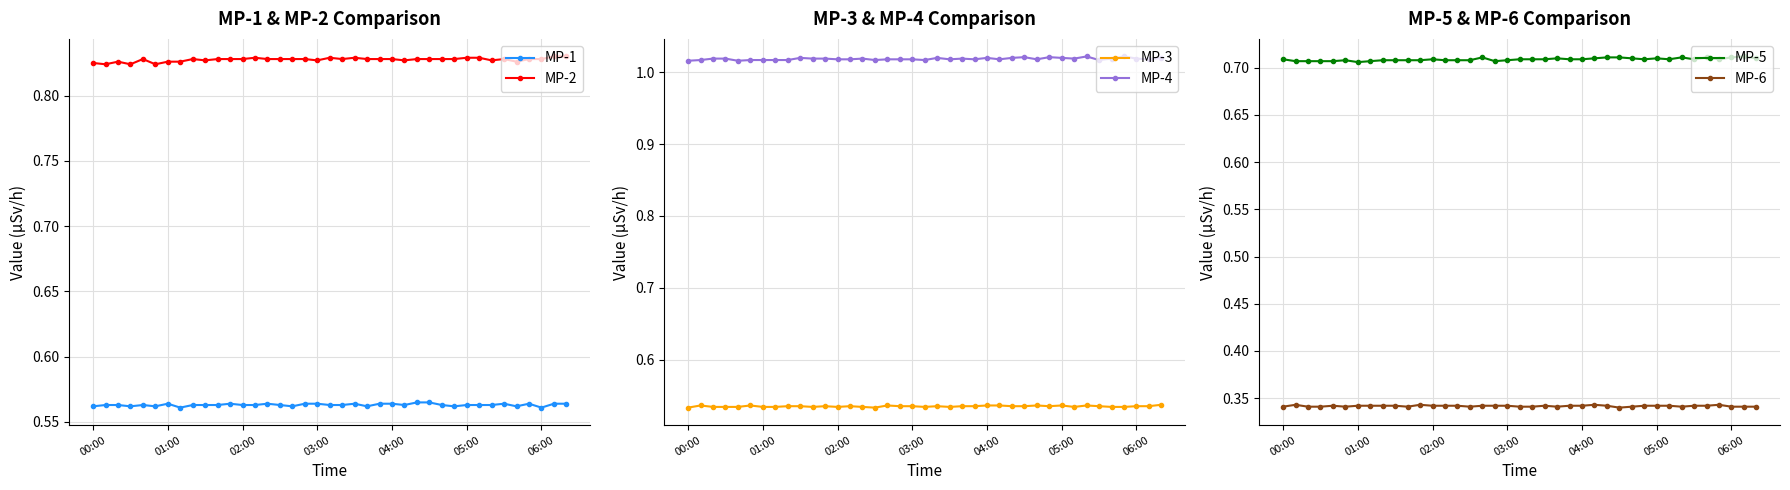

Reading left to right, what are all the values shown in this chart?

MP-1: 0.6	0.6	0.6	0.6	0.6	0.6	0.6	0.6	0.6	0.6	0.6	0.6	0.6	0.6	0.6	0.6	0.6	0.6	0.6	0.6	0.6	0.6	0.6	0.6	0.6	0.6	0.6	0.6	0.6	0.6	0.6	0.6	0.6	0.6	0.6	0.6	0.6	0.6	0.6
MP-2: 0.8	0.8	0.8	0.8	0.8	0.8	0.8	0.8	0.8	0.8	0.8	0.8	0.8	0.8	0.8	0.8	0.8	0.8	0.8	0.8	0.8	0.8	0.8	0.8	0.8	0.8	0.8	0.8	0.8	0.8	0.8	0.8	0.8	0.8	0.8	0.8	0.8	0.8	0.8
MP-3: 0.5	0.5	0.5	0.5	0.5	0.5	0.5	0.5	0.5	0.5	0.5	0.5	0.5	0.5	0.5	0.5	0.5	0.5	0.5	0.5	0.5	0.5	0.5	0.5	0.5	0.5	0.5	0.5	0.5	0.5	0.5	0.5	0.5	0.5	0.5	0.5	0.5	0.5	0.5
MP-4: 1.0	1.0	1.0	1.0	1.0	1.0	1.0	1.0	1.0	1.0	1.0	1.0	1.0	1.0	1.0	1.0	1.0	1.0	1.0	1.0	1.0	1.0	1.0	1.0	1.0	1.0	1.0	1.0	1.0	1.0	1.0	1.0	1.0	1.0	1.0	1.0	1.0	1.0	1.0
MP-5: 0.7	0.7	0.7	0.7	0.7	0.7	0.7	0.7	0.7	0.7	0.7	0.7	0.7	0.7	0.7	0.7	0.7	0.7	0.7	0.7	0.7	0.7	0.7	0.7	0.7	0.7	0.7	0.7	0.7	0.7	0.7	0.7	0.7	0.7	0.7	0.7	0.7	0.7	0.7
MP-6: 0.3	0.3	0.3	0.3	0.3	0.3	0.3	0.3	0.3	0.3	0.3	0.3	0.3	0.3	0.3	0.3	0.3	0.3	0.3	0.3	0.3	0.3	0.3	0.3	0.3	0.3	0.3	0.3	0.3	0.3	0.3	0.3	0.3	0.3	0.3	0.3	0.3	0.3	0.3